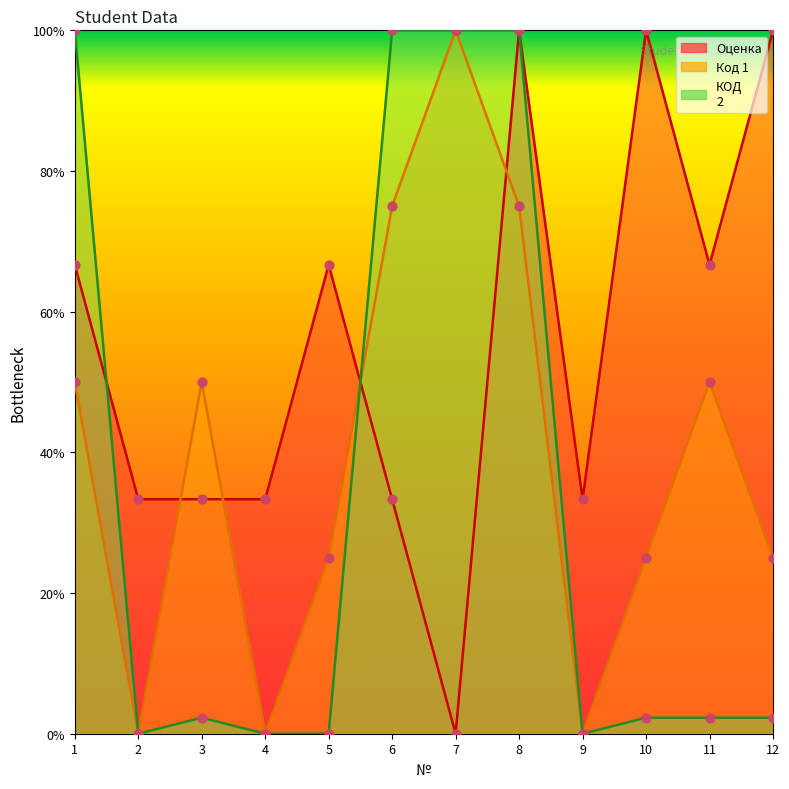

Which series has the largest total across all categories?

Оценка